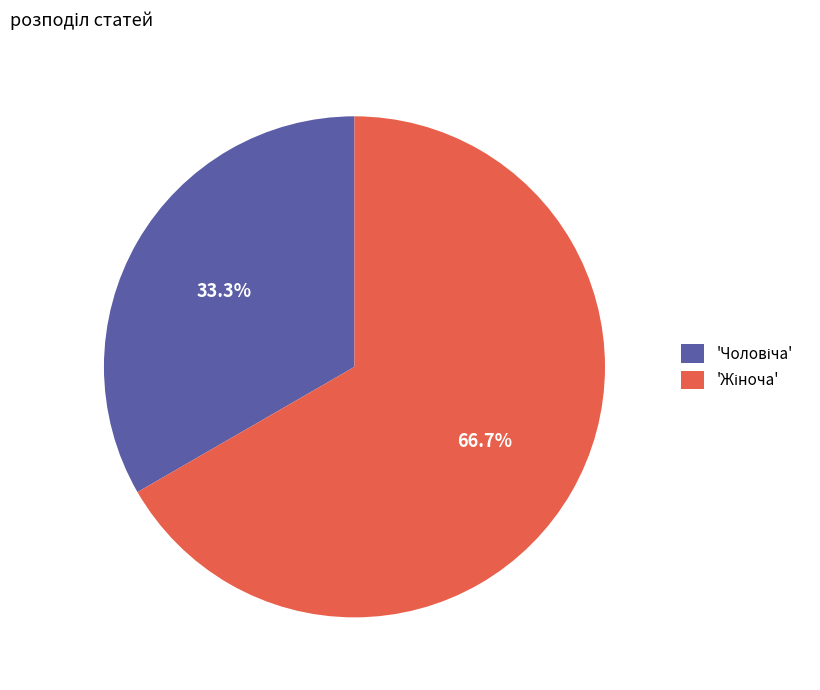

Is there any slice that represents more than half of the pie?

Yes